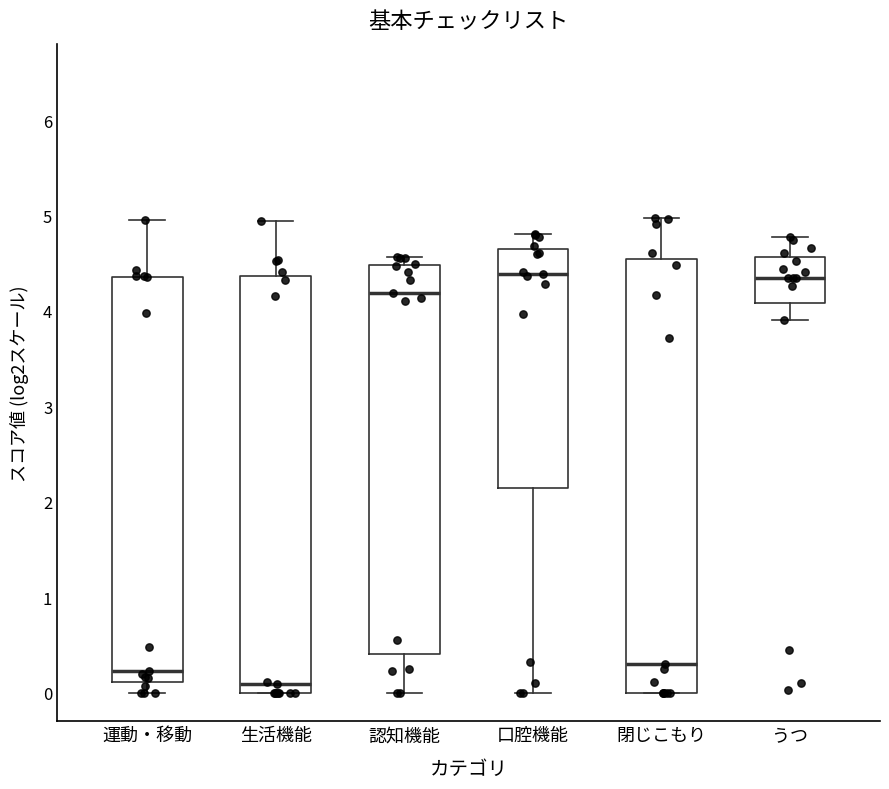

Where is the upper edge of the box for 認知機能 on the y-axis? The values are not printed on the chart, so give them approximately, as read against the axis.

4.5